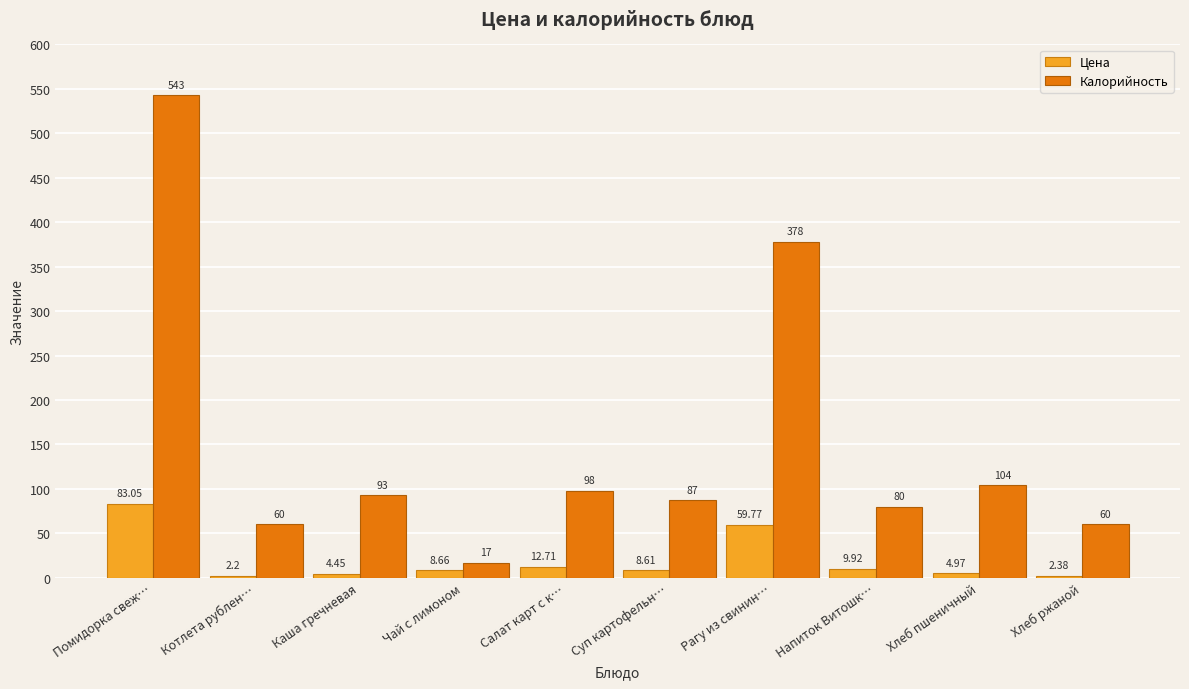

At which category is the sum across all series the highest?

Помидорка свеж…